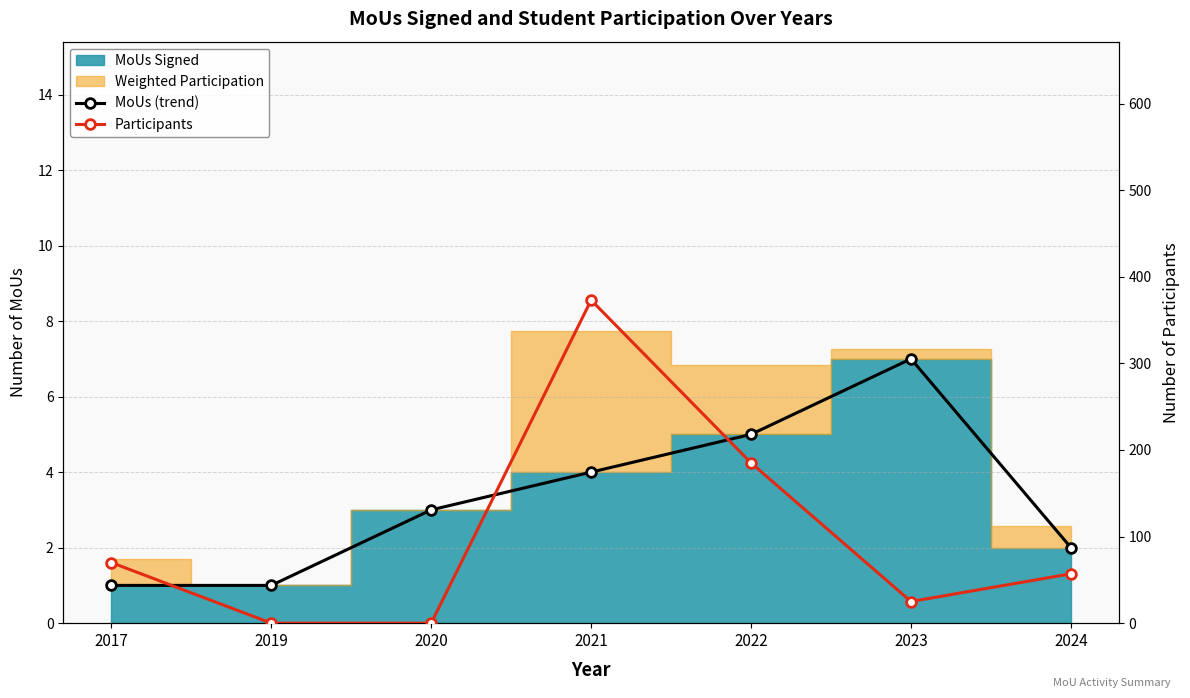

True or false: MoUs (trend) has more than 0 interior local peaks.

True